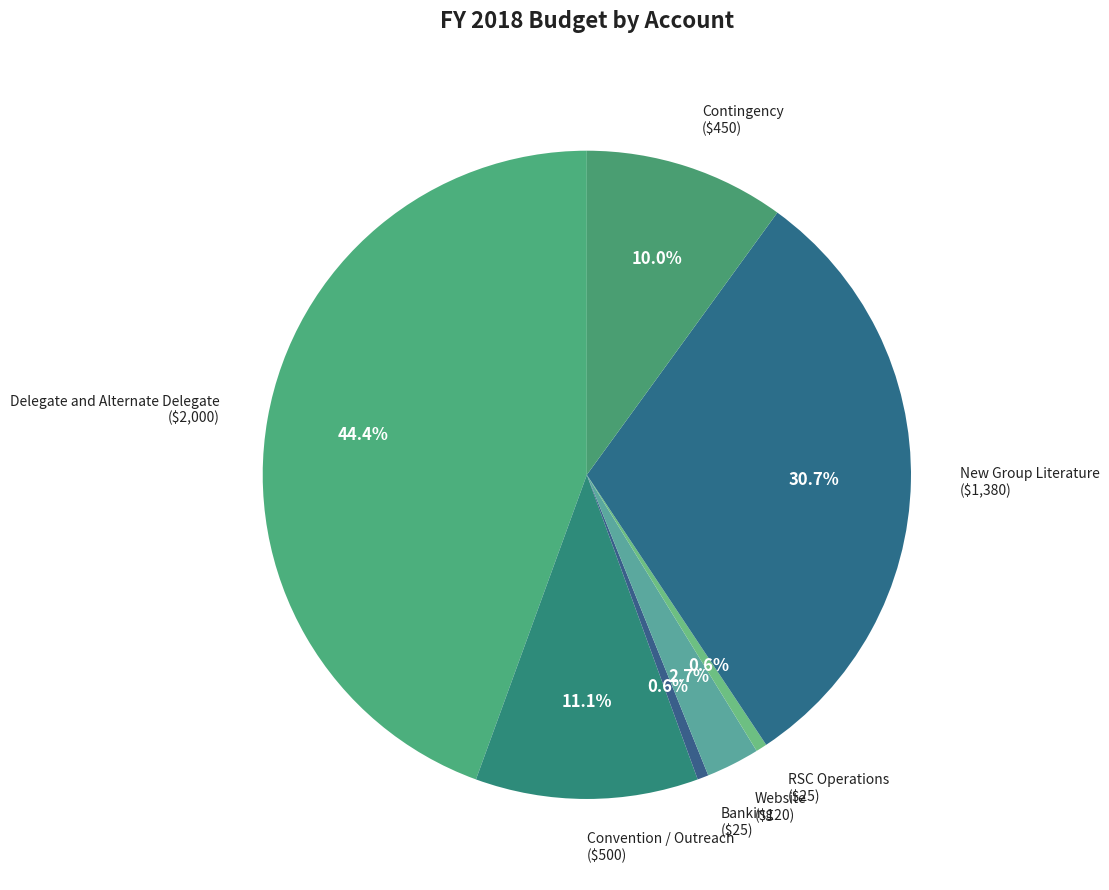

To the nearest percent, what is the difference between the largest and smallest slice percentages?

44%